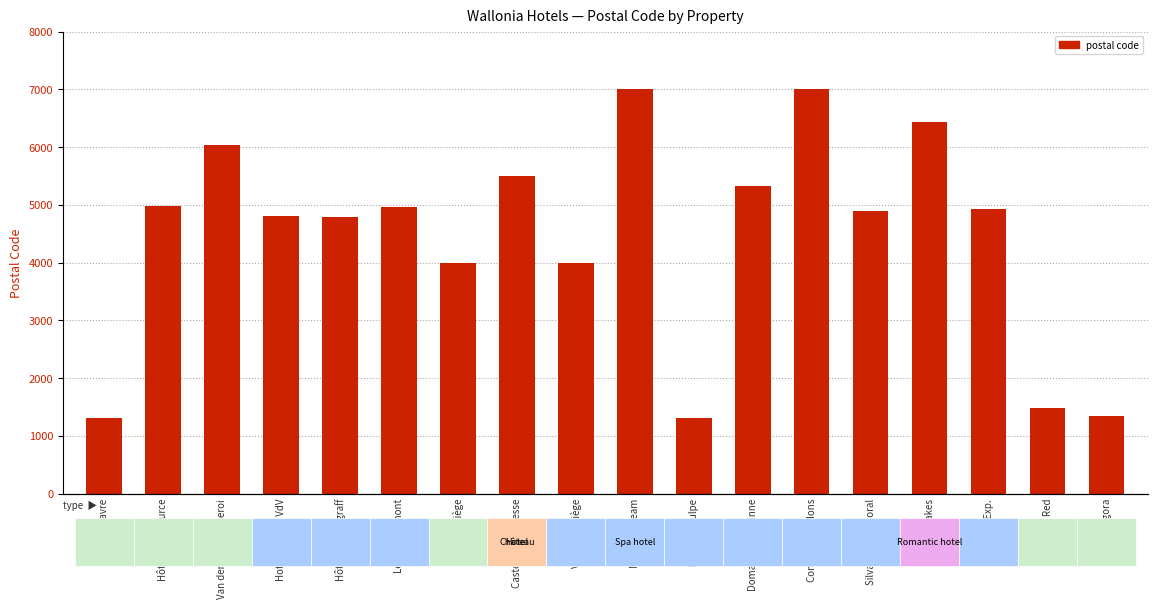

What is the difference between the maximum and minimum values?

5699